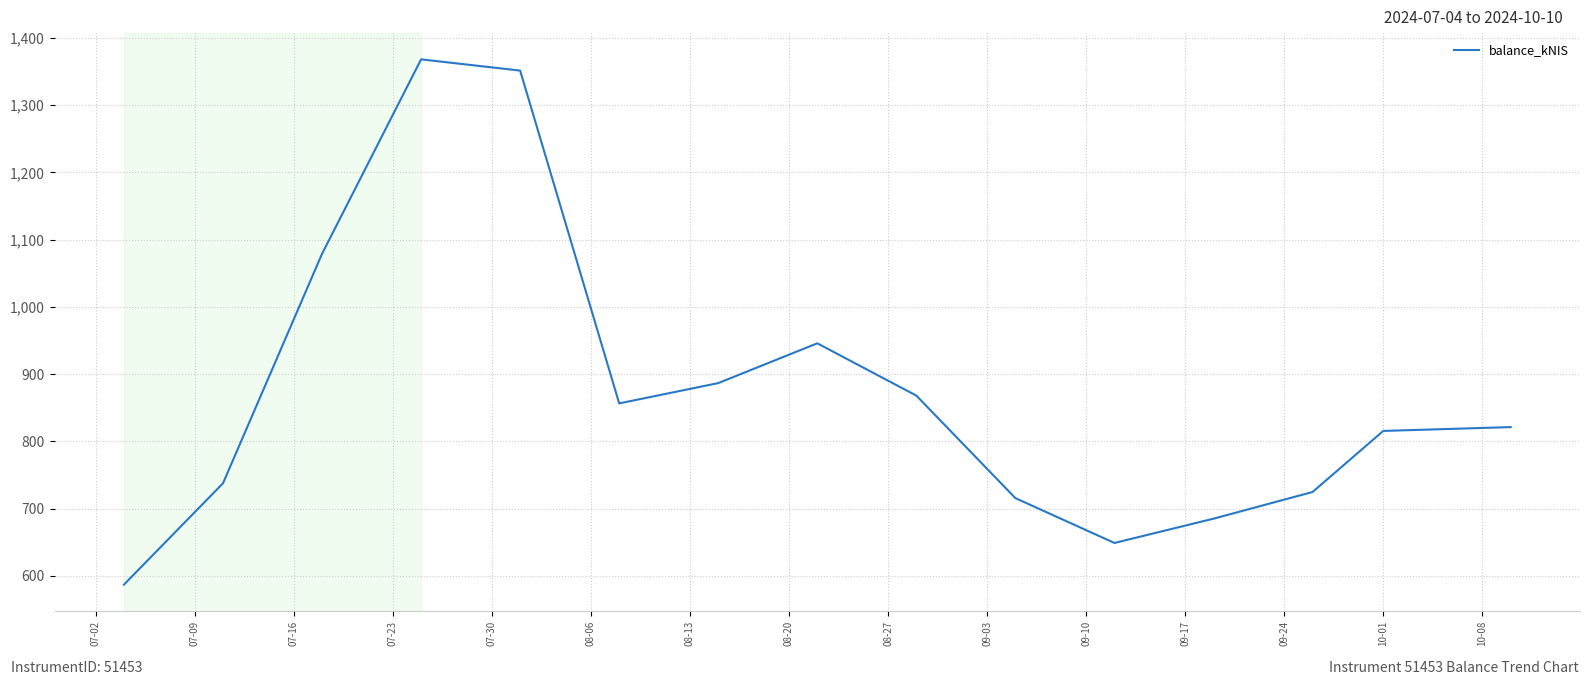

What is the average value?

872.7